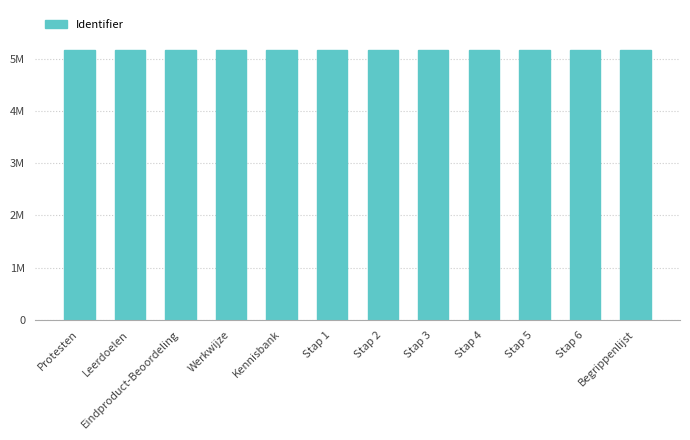

What is the value of the 11th bar from the left?

5161026